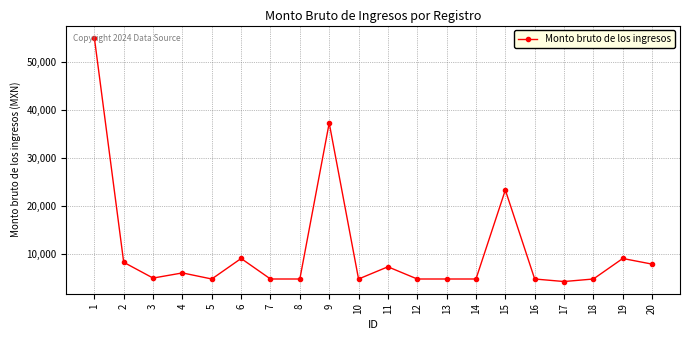

What is the change in value from 1 to 2?

-46755.5